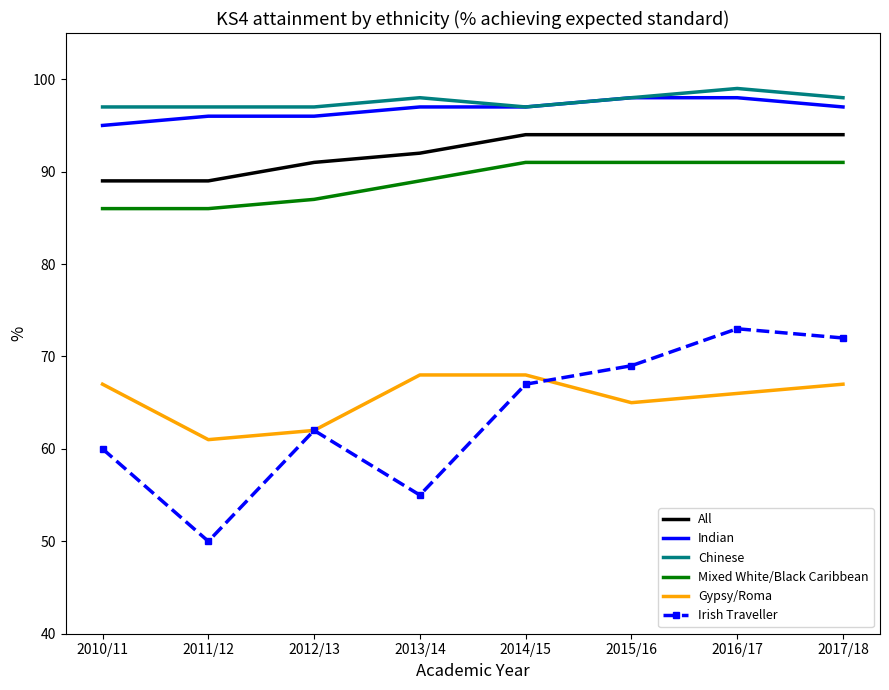

In Chinese, how many points are higher than both neighbors (excluding endpoints)?

2